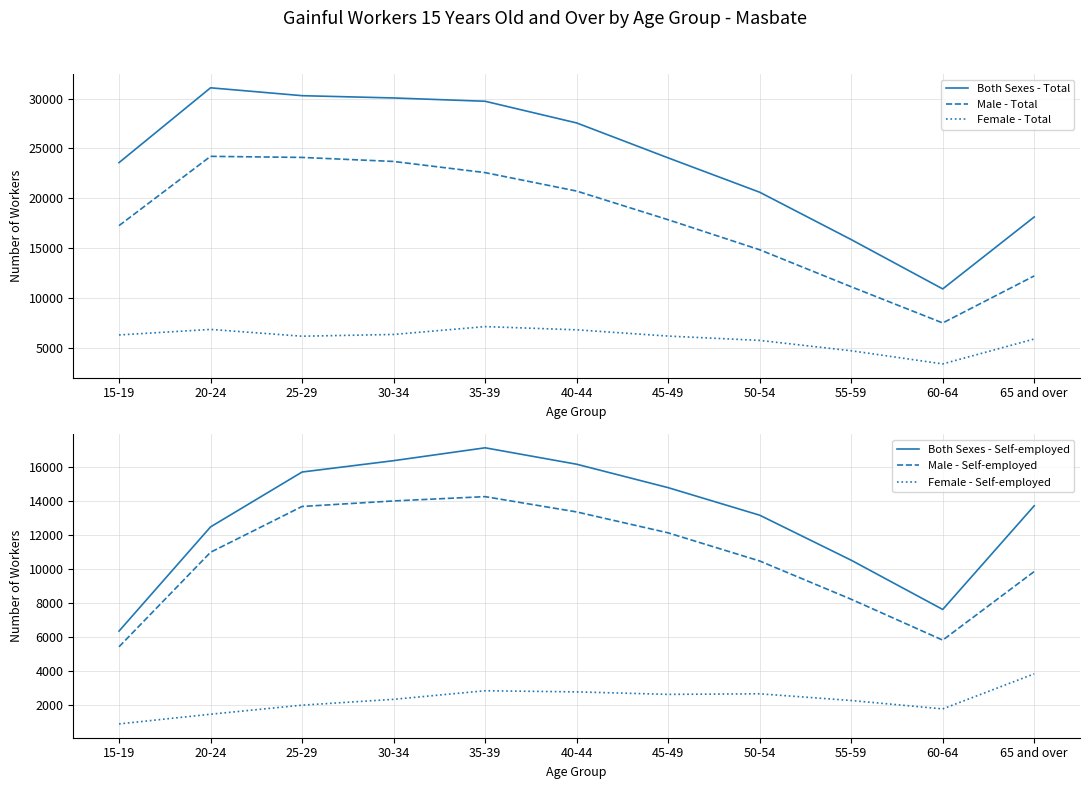

At which category does Both Sexes - Total reach its first local valley?

60-64